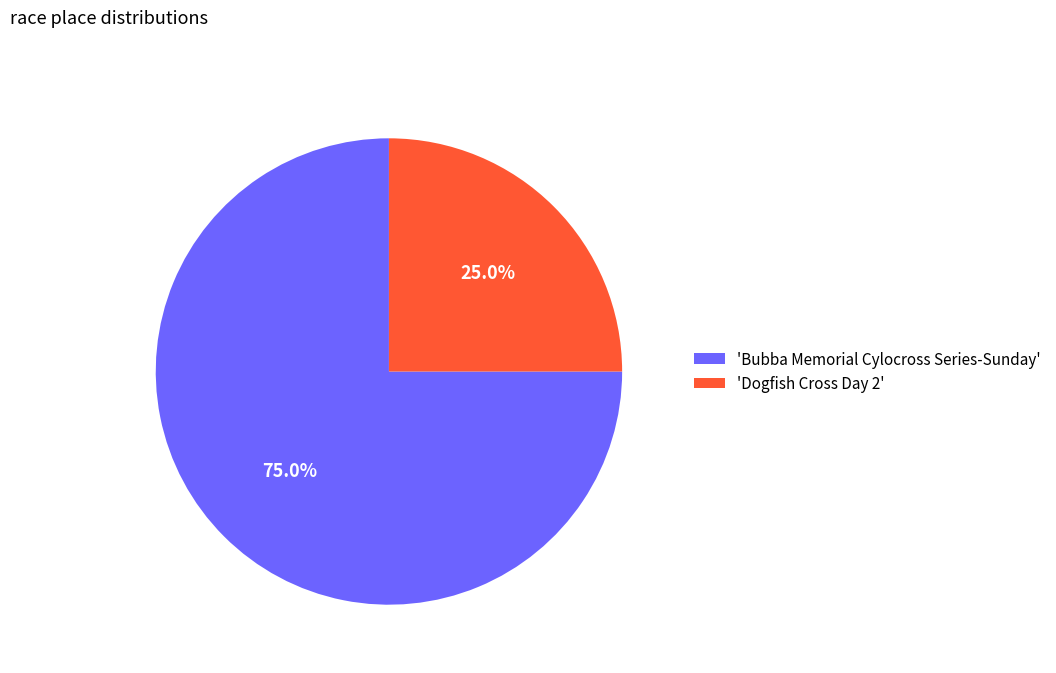

To the nearest percent, what is the average slice percentage?

50%